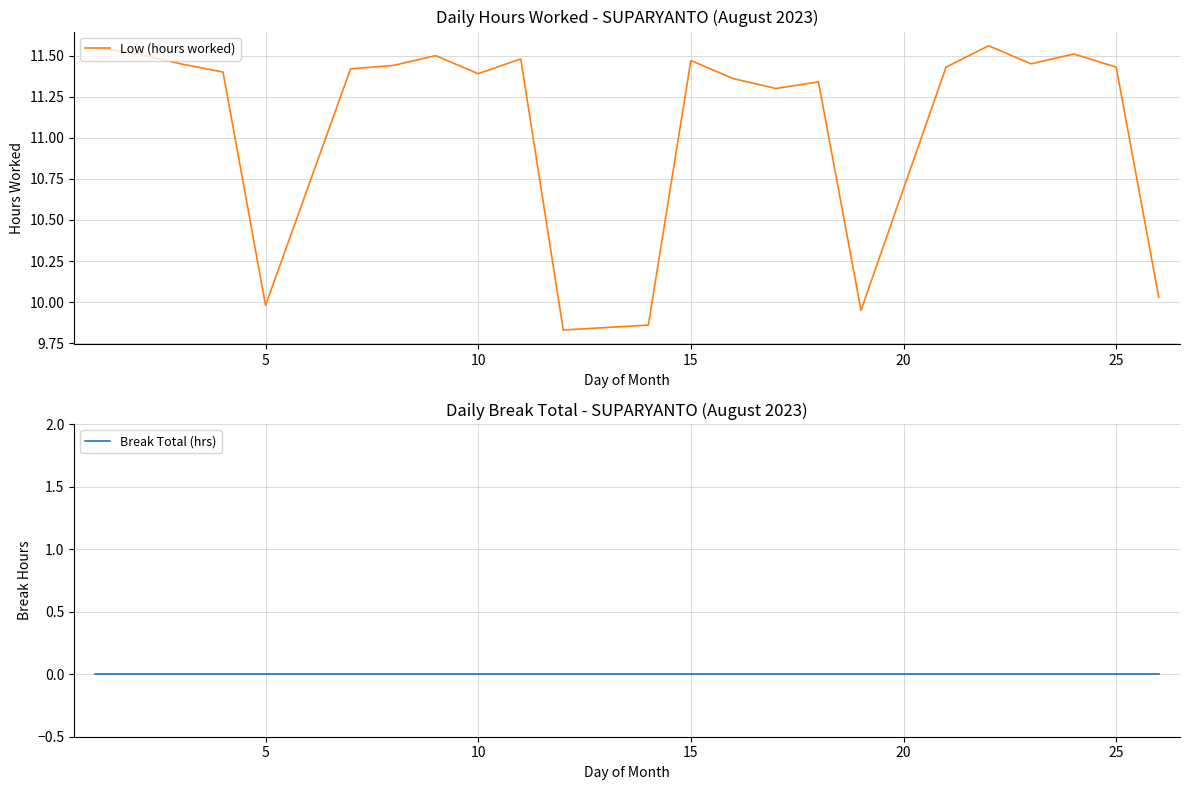

The Break Total (hrs) series shows 0.0 at 30. True or false?

True